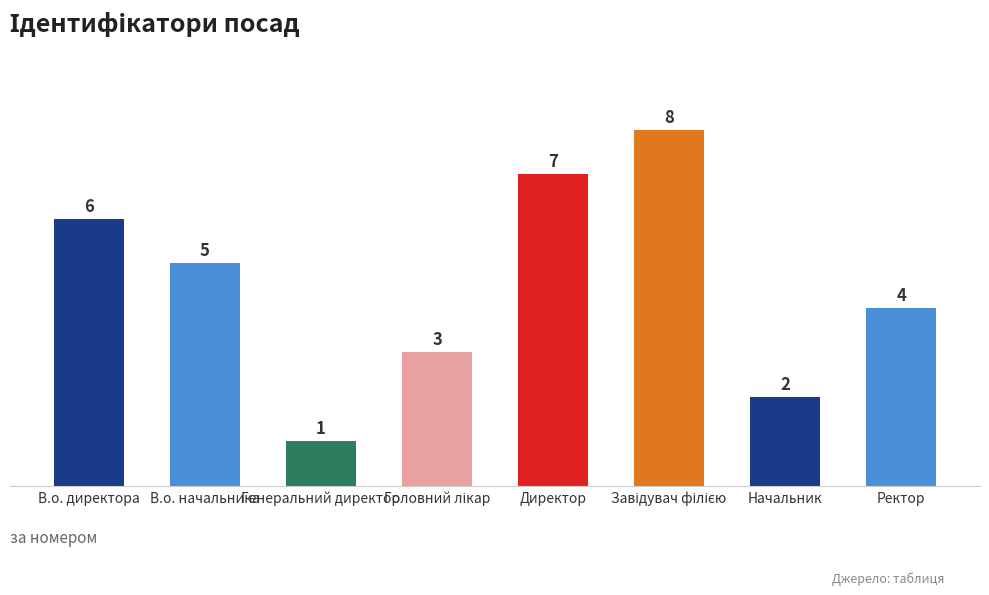

Between В.о. директора and Начальник, which is larger?

В.о. директора